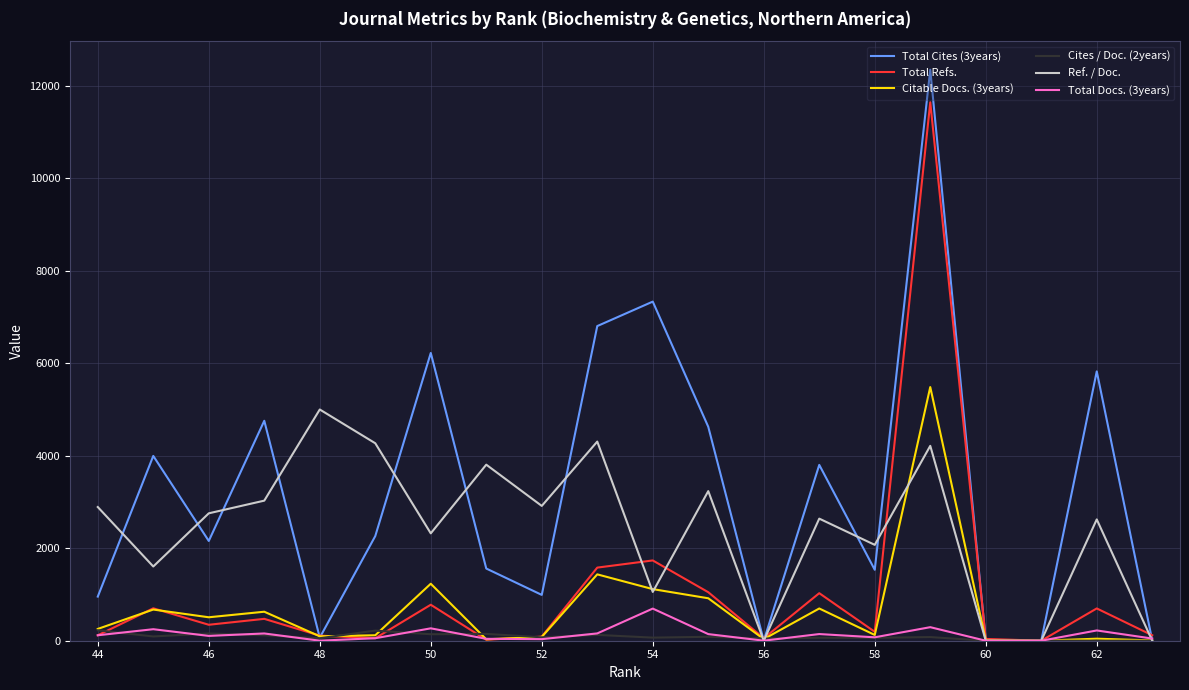

What is the sum of all Citable Docs. (3years) values?

13497